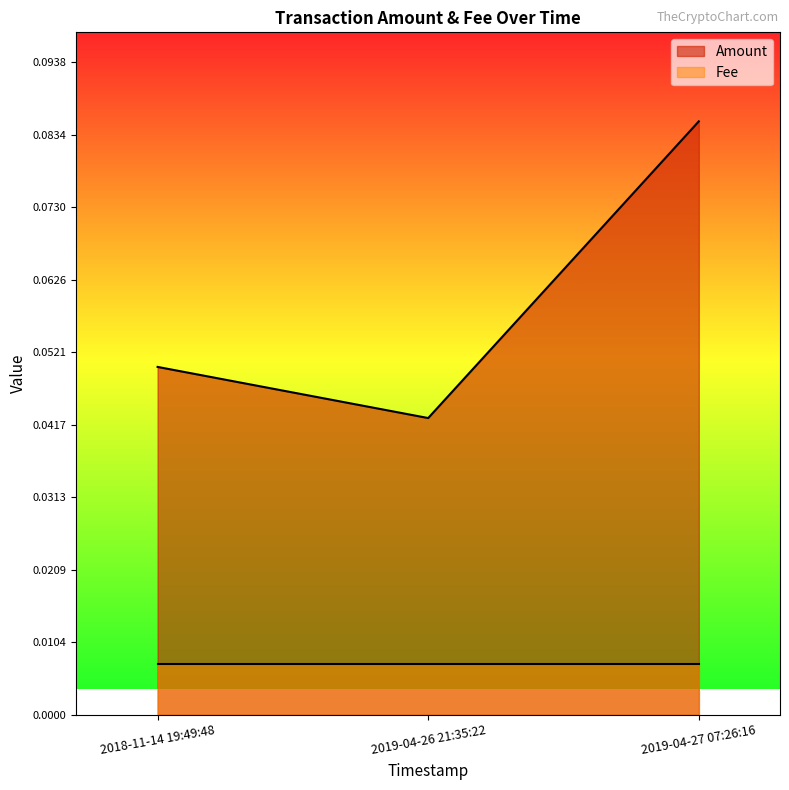

Reading left to right, transcribe all the data shown in this chart.

Amount: 2019-04-27 07:26:16=0.1	2019-04-26 21:35:22=0.0	2018-11-14 19:49:48=0.1
Fee: 2019-04-27 07:26:16=0.0	2019-04-26 21:35:22=0.0	2018-11-14 19:49:48=0.0